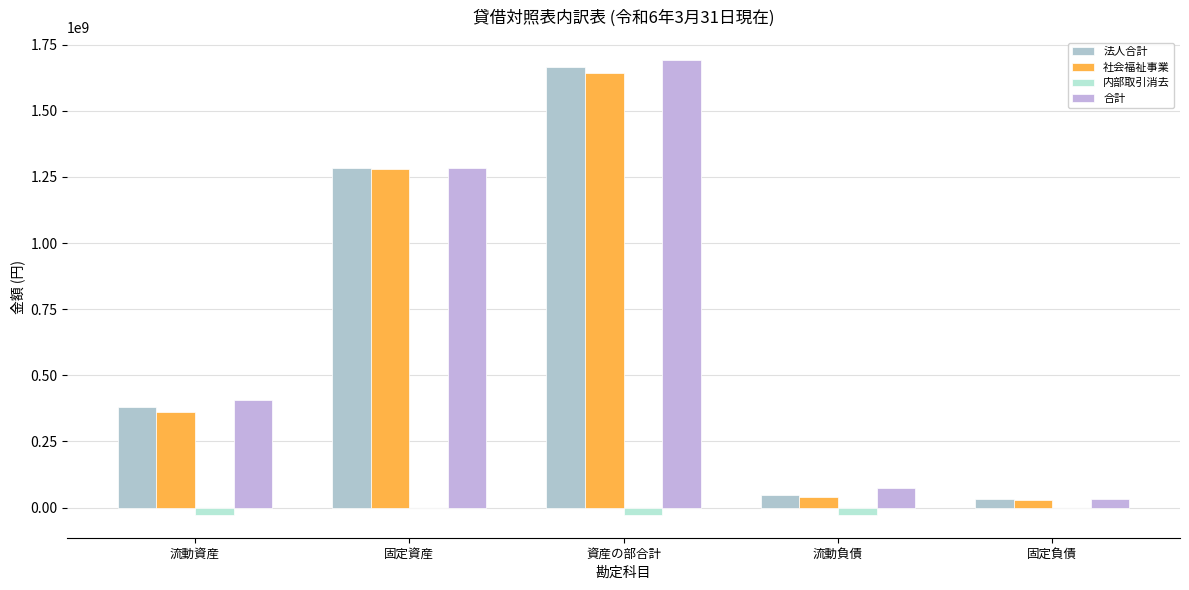

What are all the series names shown in the legend?

法人合計, 社会福祉事業, 内部取引消去, 合計